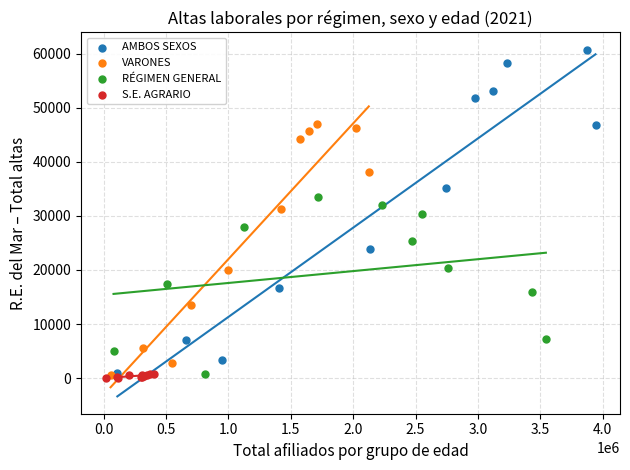

Which series contains the highest Y value?

AMBOS SEXOS